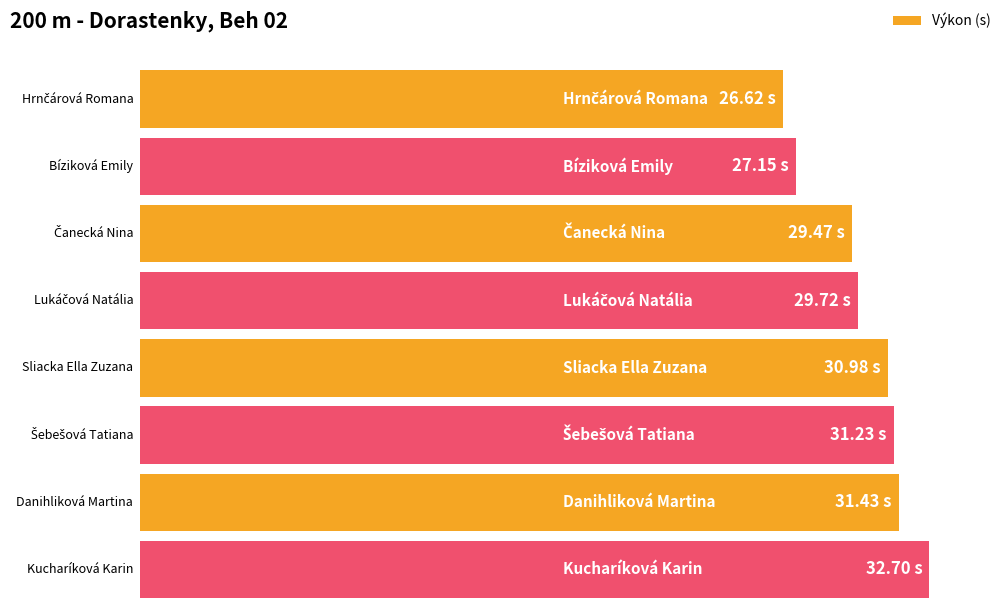

List the labels in order of value, smallest first.

Hrnčárová Romana, Bíziková Emily, Čanecká Nina, Lukáčová Natália, Sliacka Ella Zuzana, Šebešová Tatiana, Danihliková Martina, Kucharíková Karin